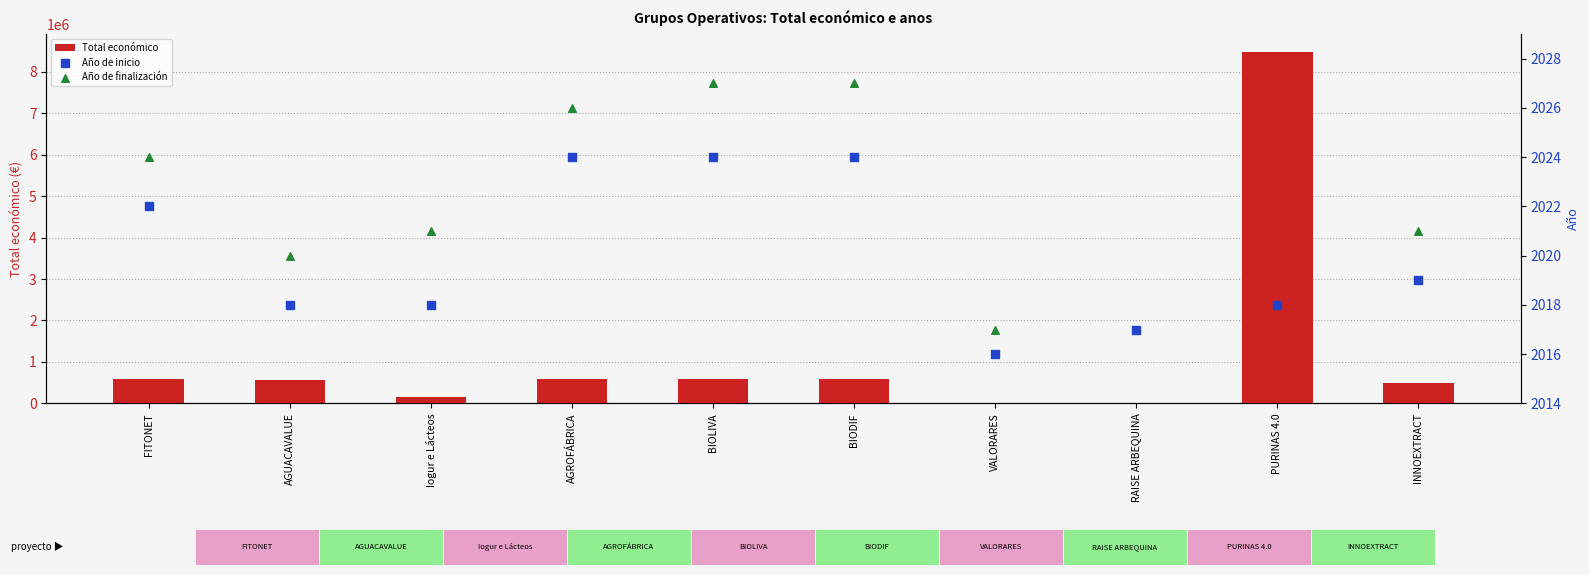

Is the value of Año de finalización at FITONET greater than the value of Año de inicio at PURINAS 4.0?

Yes